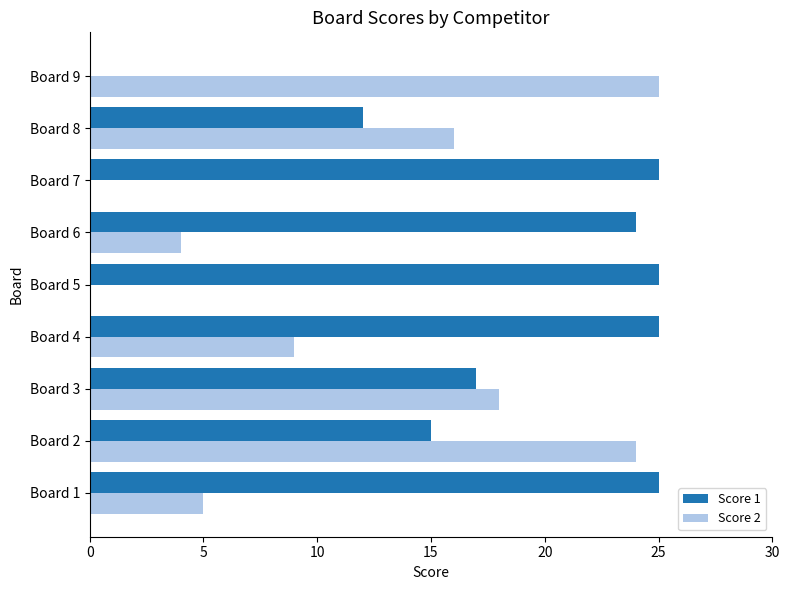

Is it true that Score 1 equals 25 at Board 4?

True